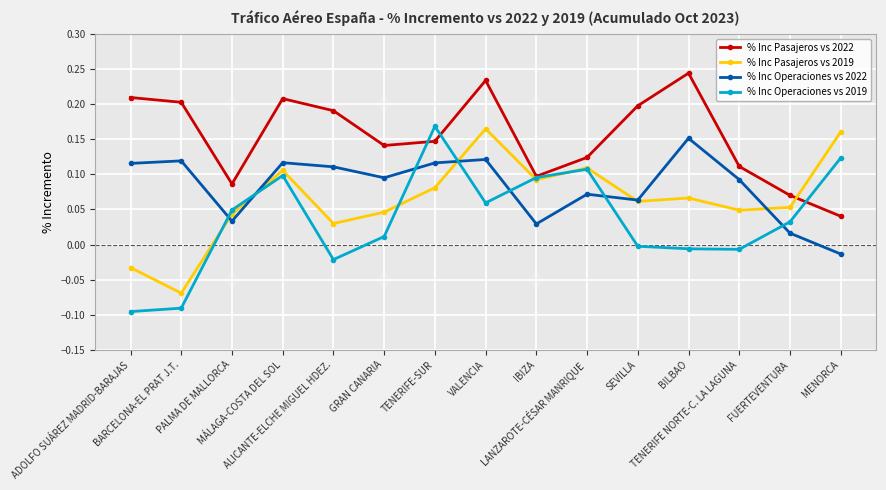

Is this an area chart (filled region under the line)?

No